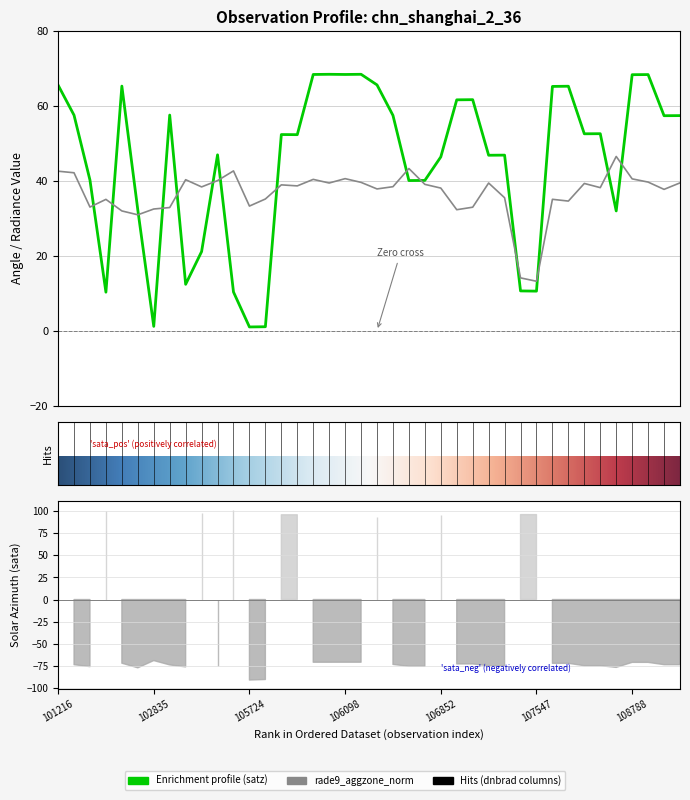

What is the minimum value for satz?

1.0